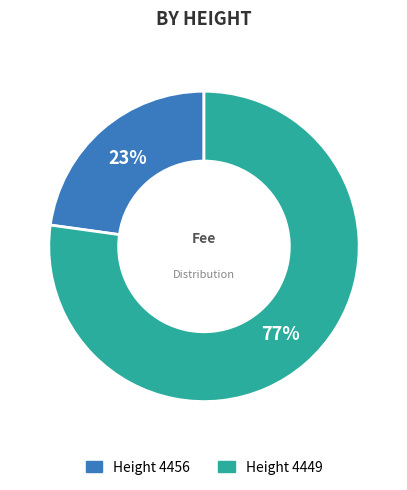

To the nearest percent, what is the average slice percentage?

50%